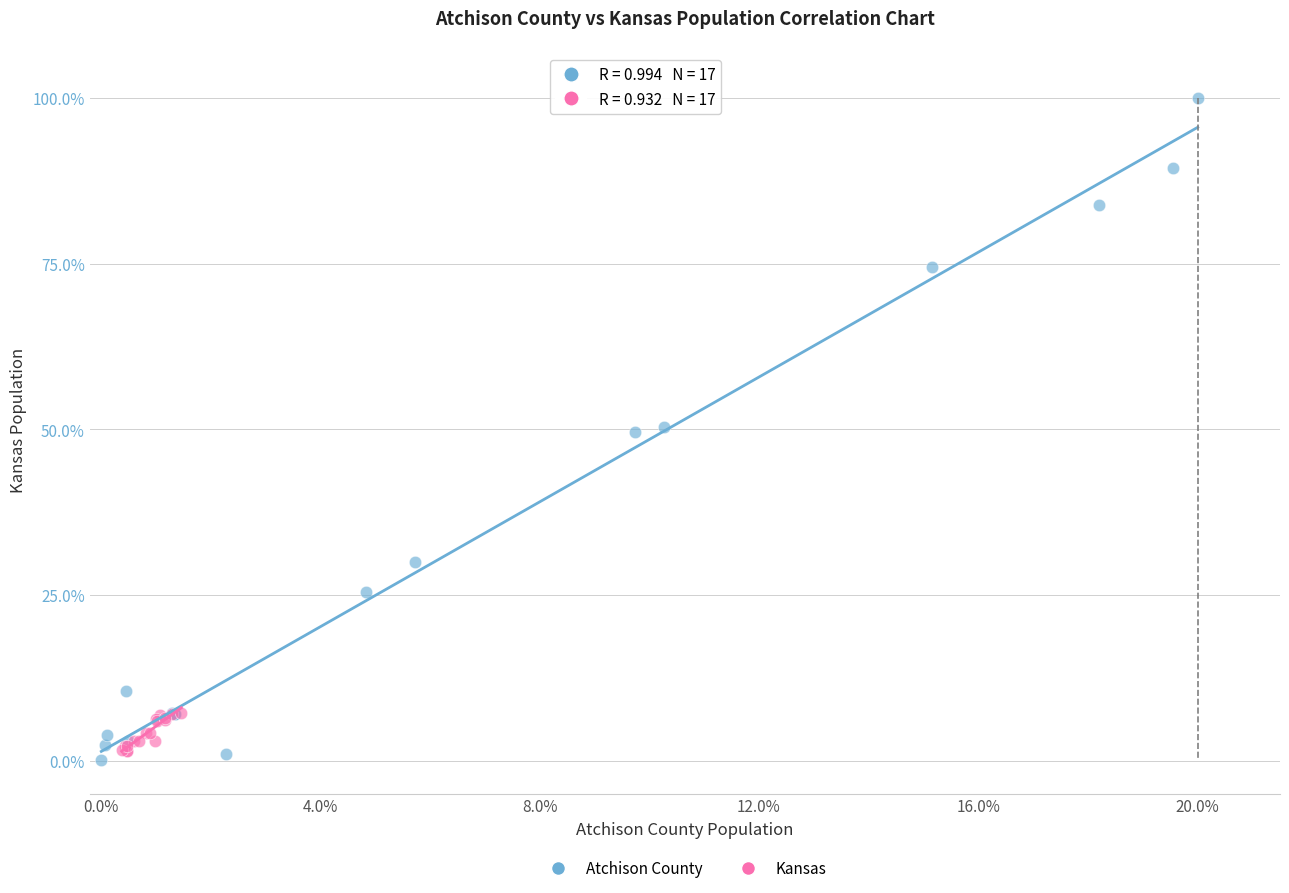

Which series has the widest spread of Y values?

Atchison County